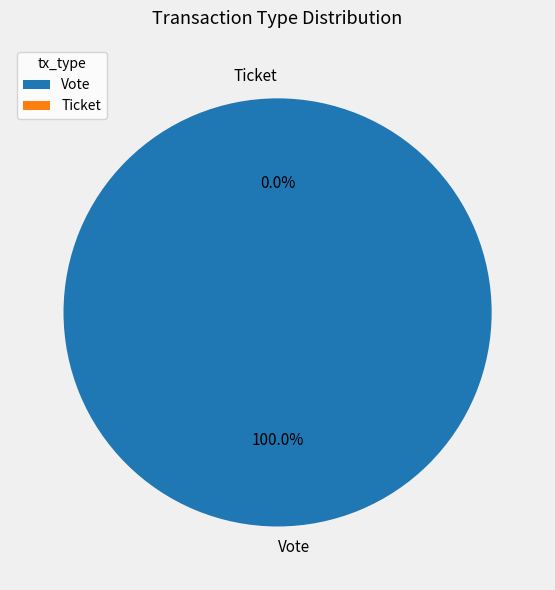

Do Ticket and Vote together represent more than half of the pie?

Yes